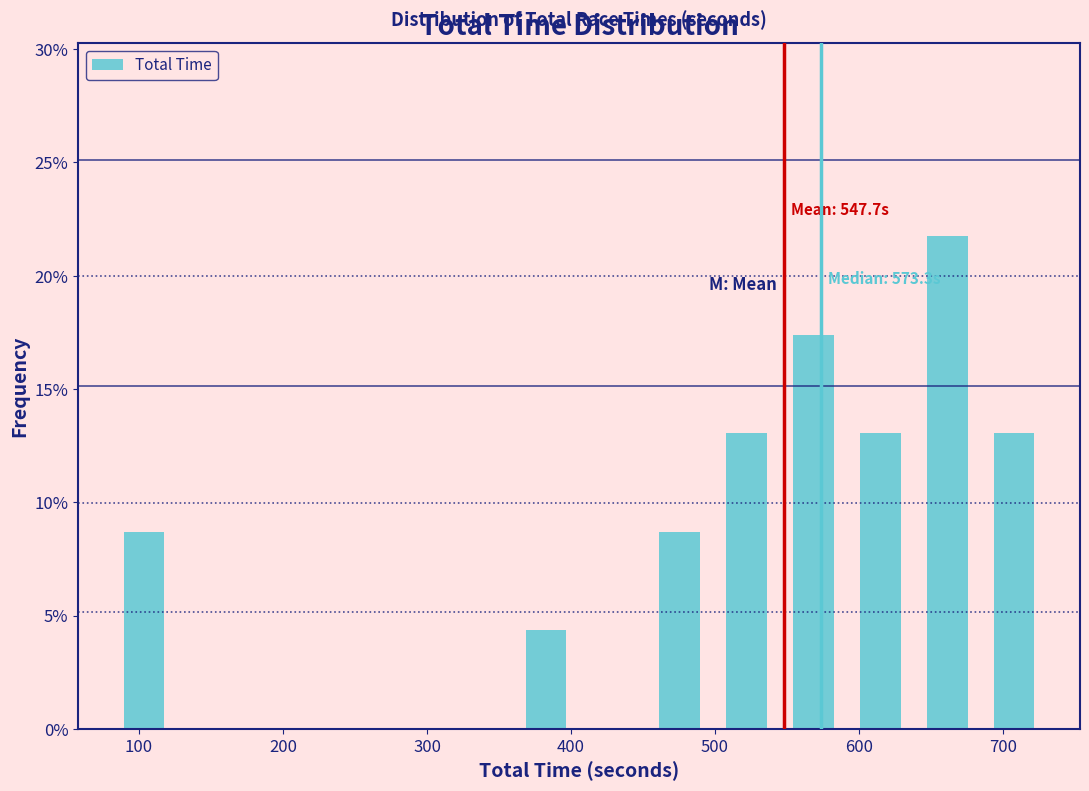

Which range on the x-axis has the tallest bar?

640 to 680